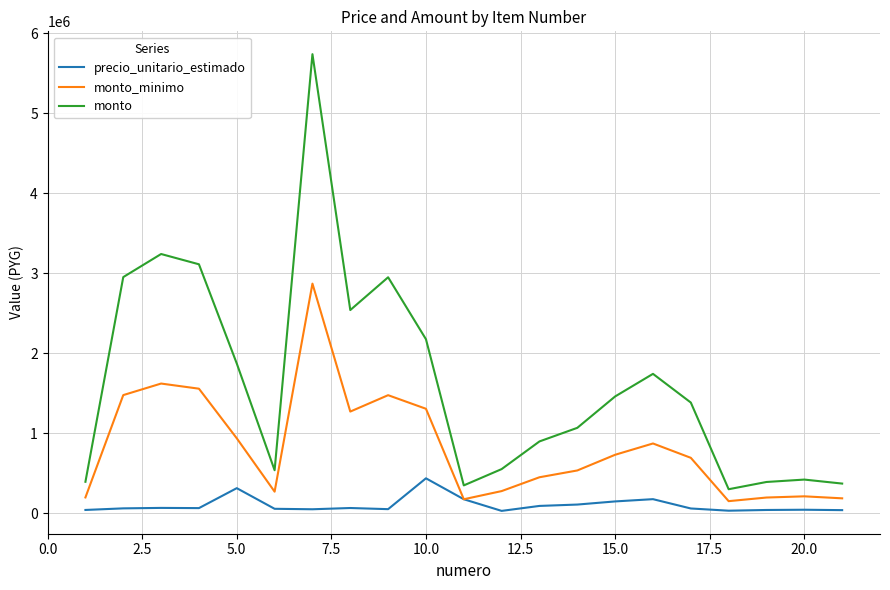

Which series has the largest total across all categories?

monto